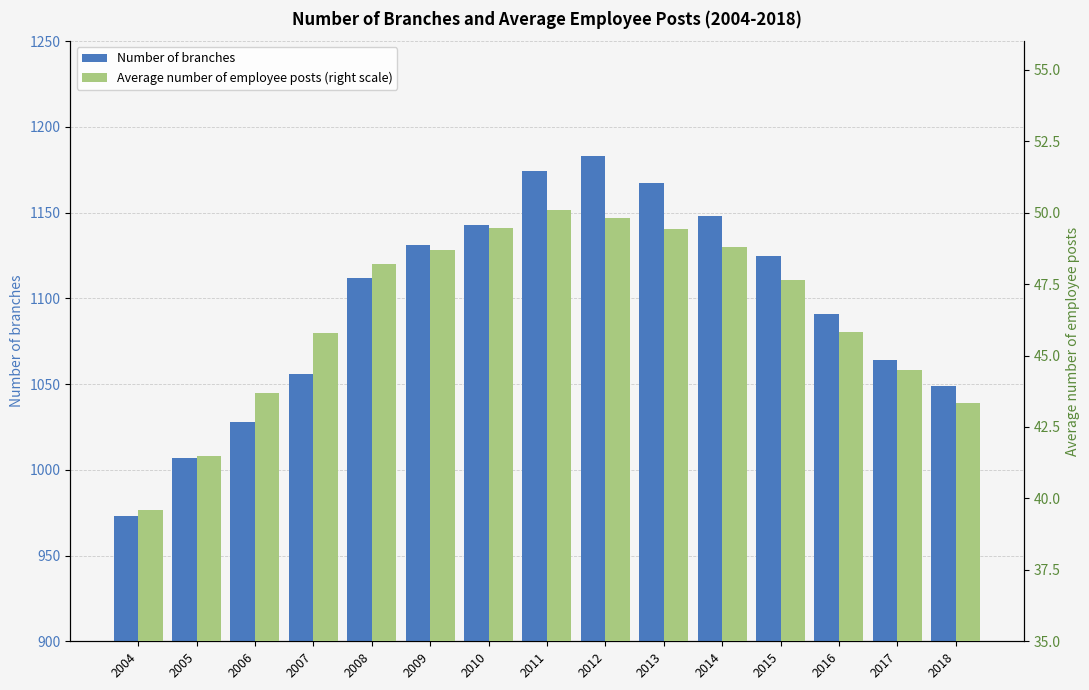

What is the lowest value of the Average number of employee posts (right scale) series?

39.6